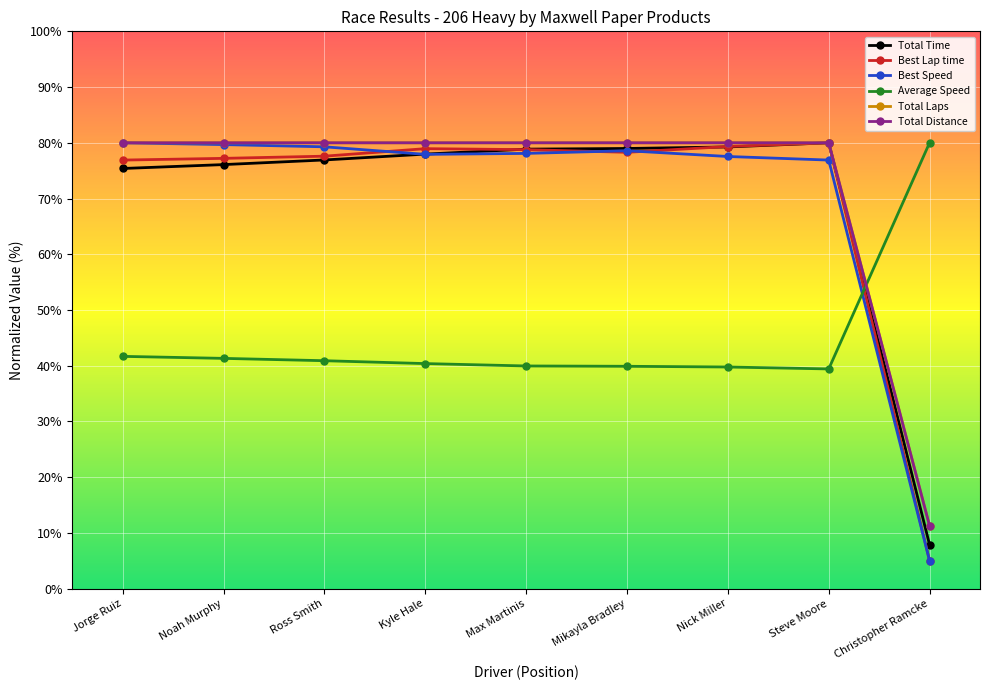

What value does the Best Lap time series have at Mikayla Bradley?

78.3